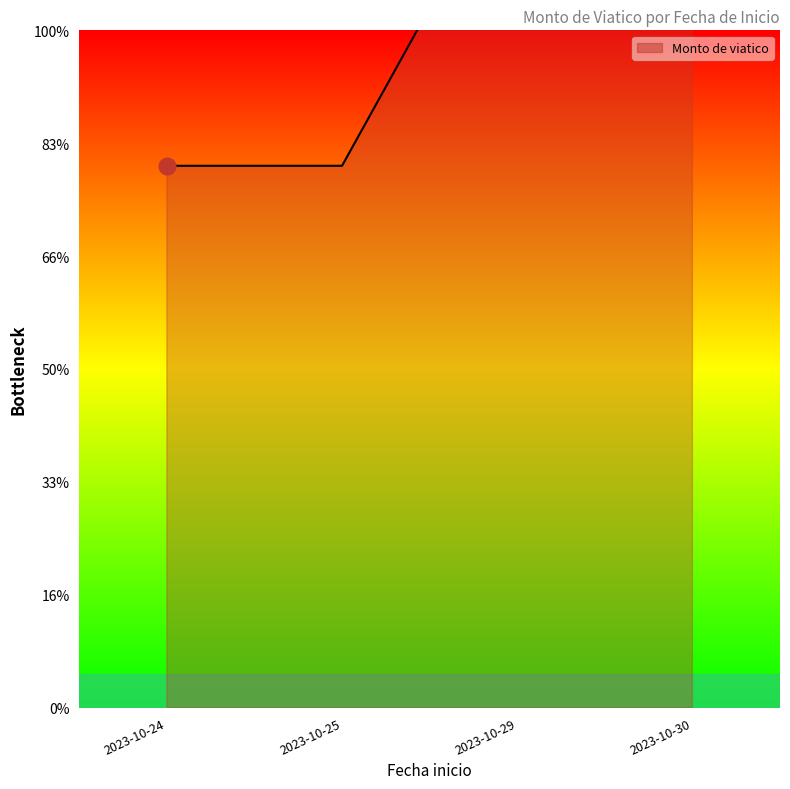

Count the number of values greater than 1500.

3